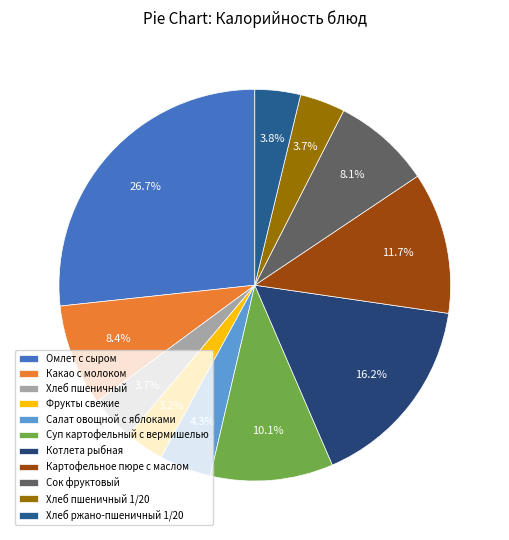

True or false: Омлет с сыром accounts for 35% of the total.

False